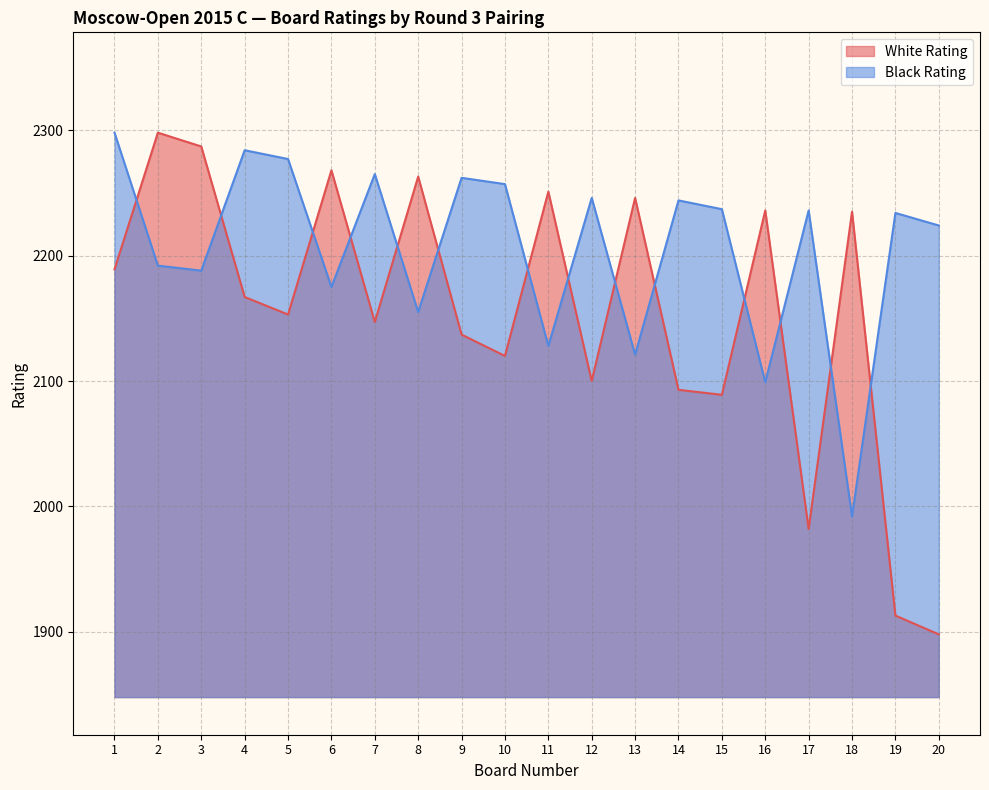

At which category is the sum across all series the highest?

2